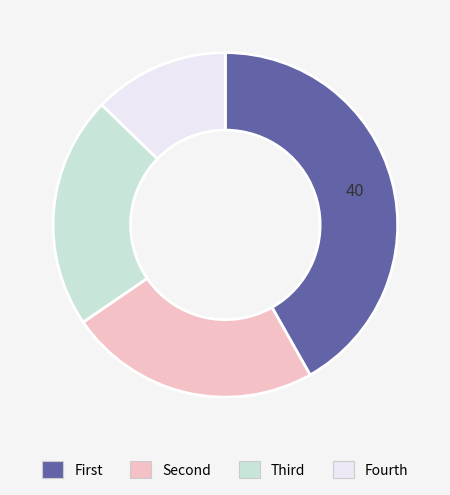

Is there a majority slice in this chart?

No